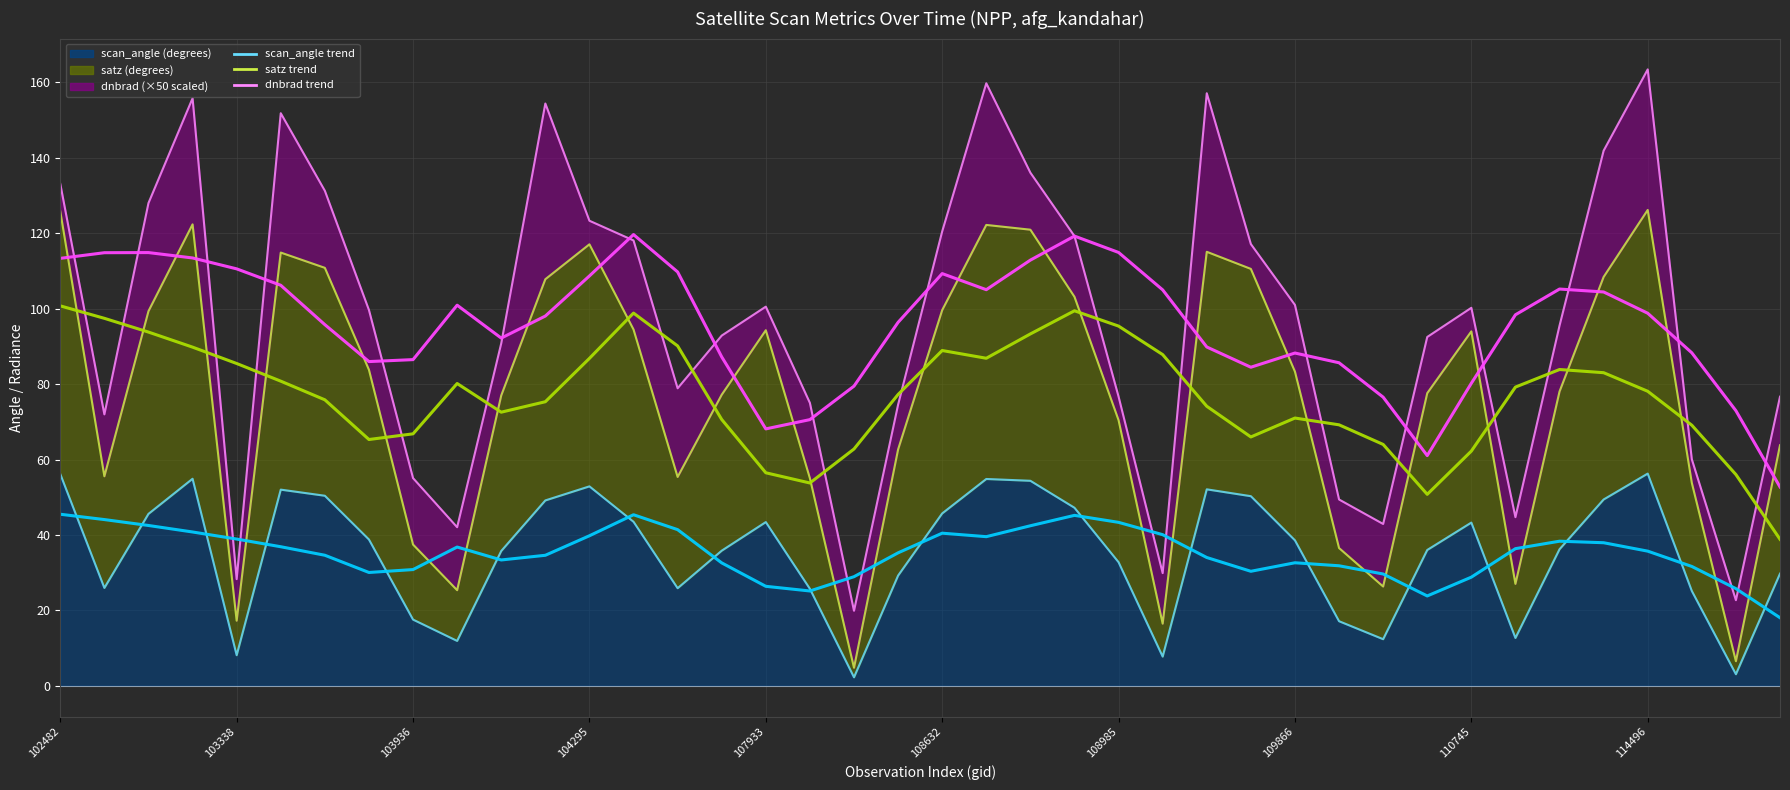

True or false: satz and scan_angle intersect in this chart.

False